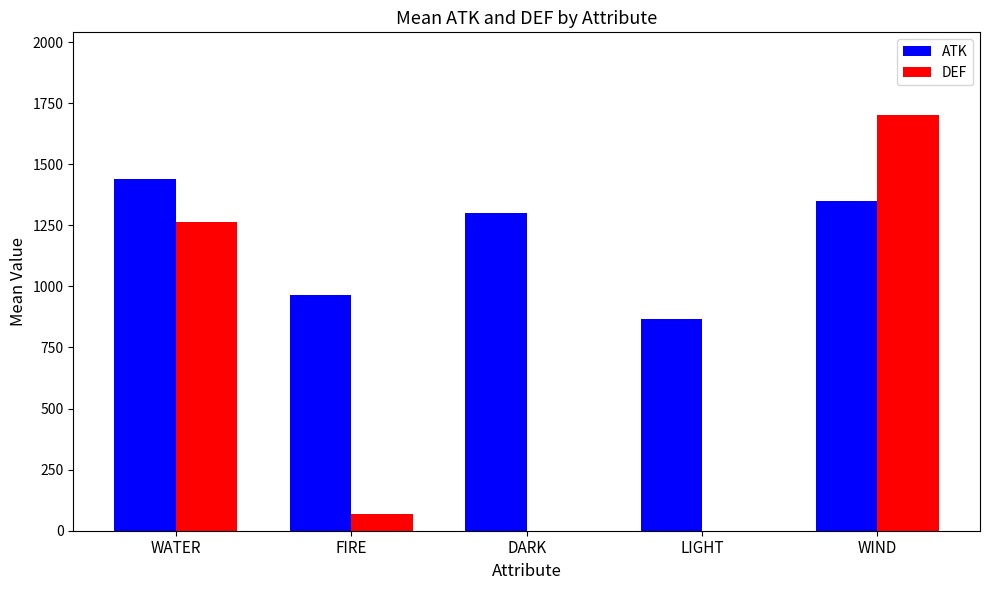

Reading right to left, what are all the values shown in this chart?

ATK: 1350.0	866.7	1300.0	966.7	1441.4
DEF: 1700.0	0.0	0.0	66.7	1262.1